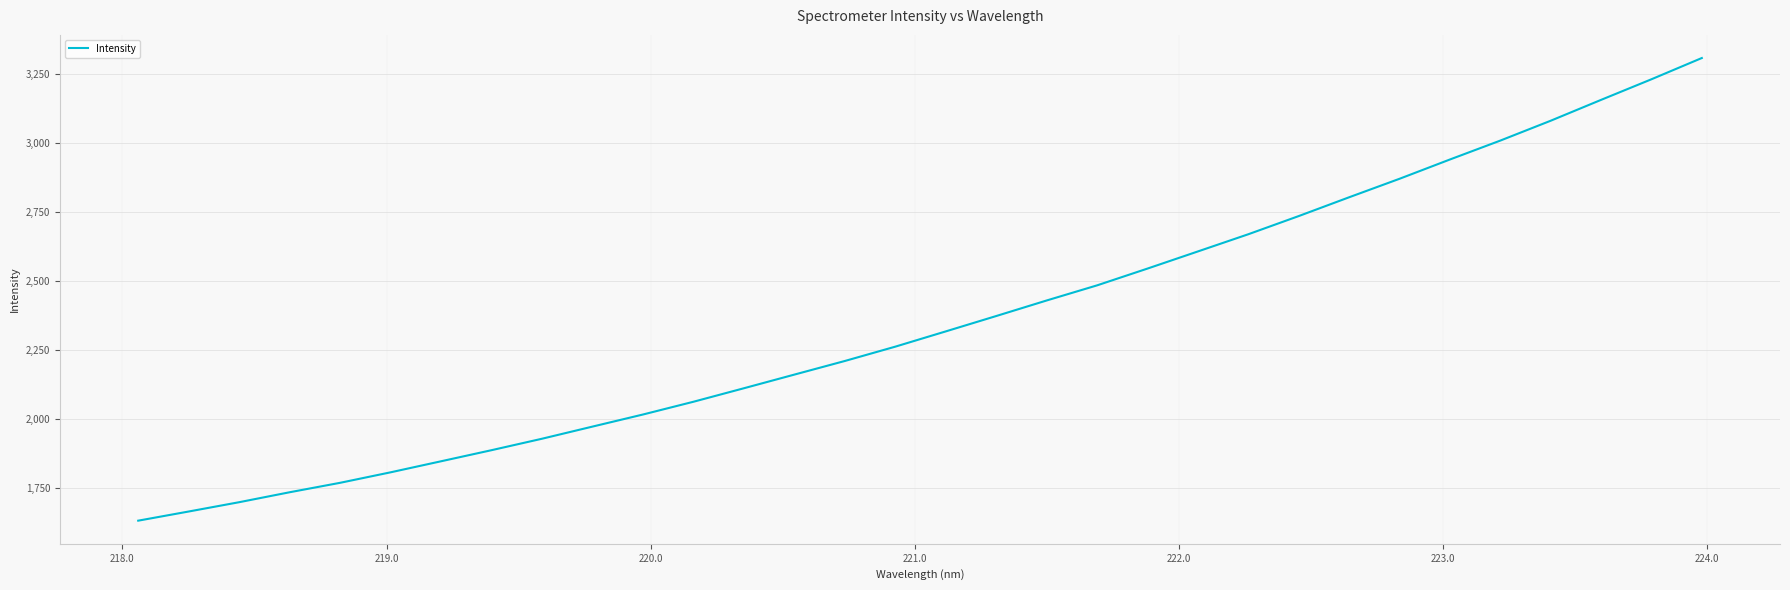

What is the difference between the maximum and minimum values?

1676.4